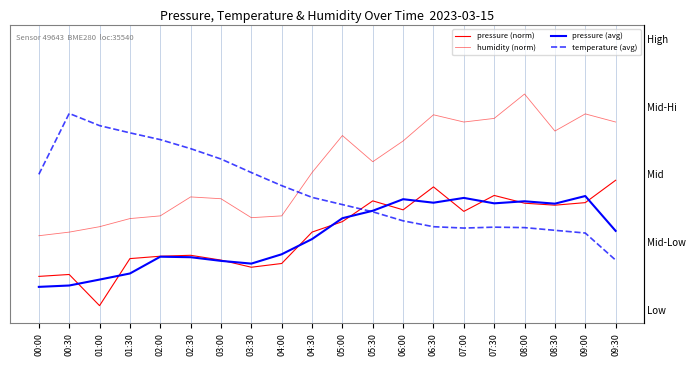

What value does the temperature (avg) series have at 00:00?

0.5